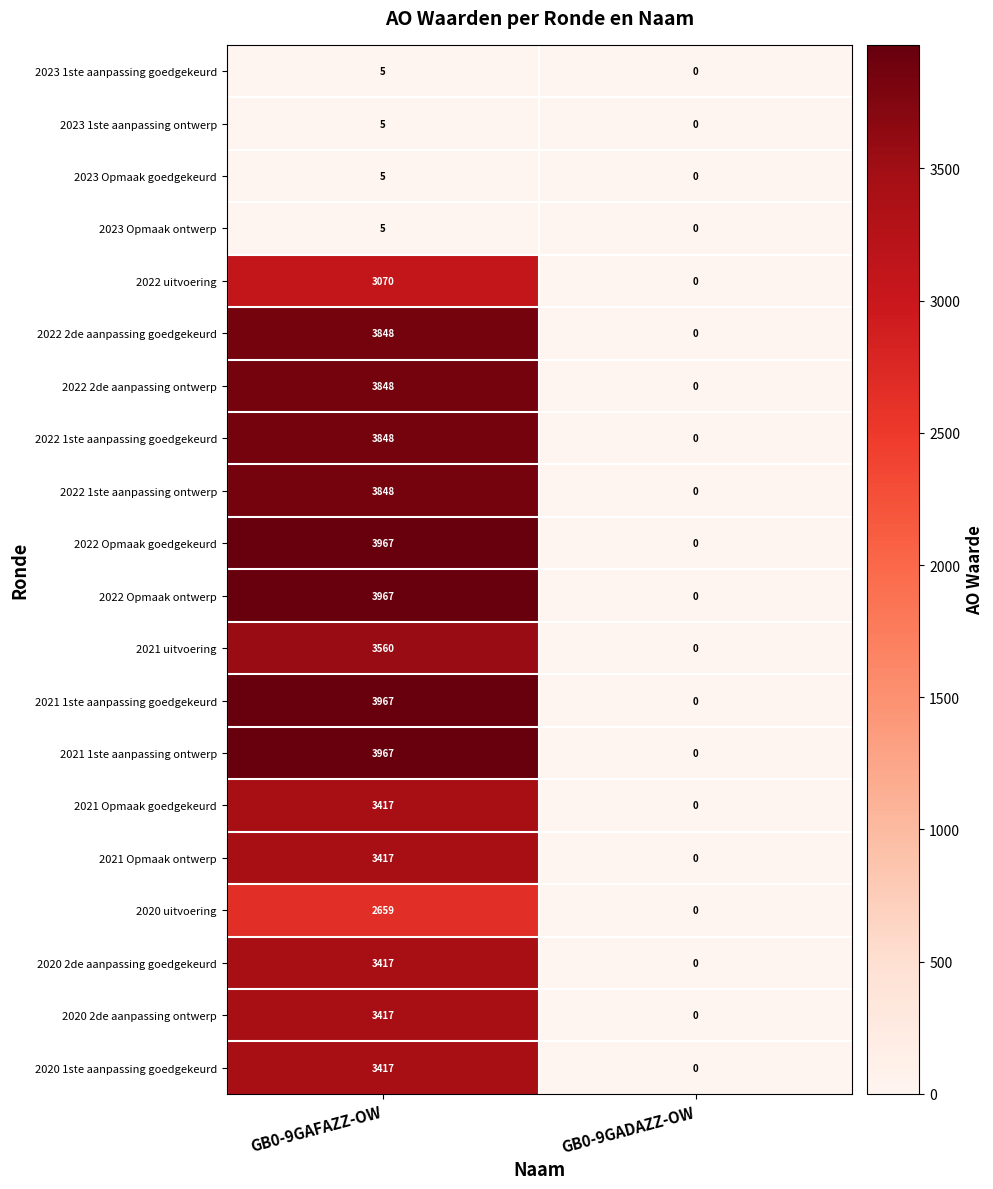

What is the sum of the 2022 1ste aanpassing ontwerp values at GB0-9GAFAZZ-OW and GB0-9GADAZZ-OW?

3848